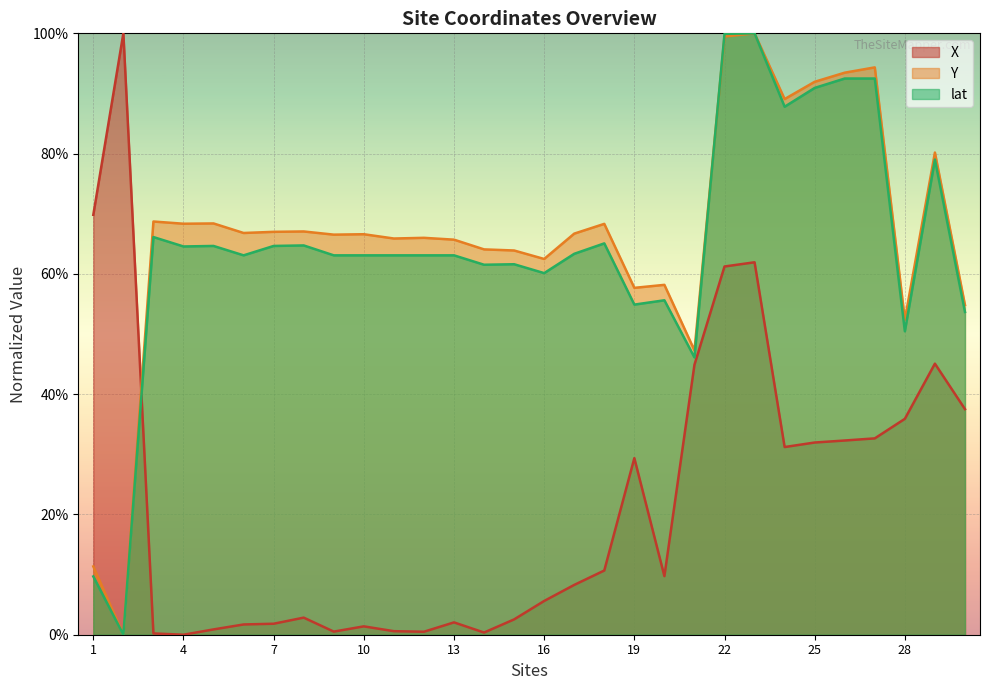

Where do lat and X first cross each other?

2 and 3